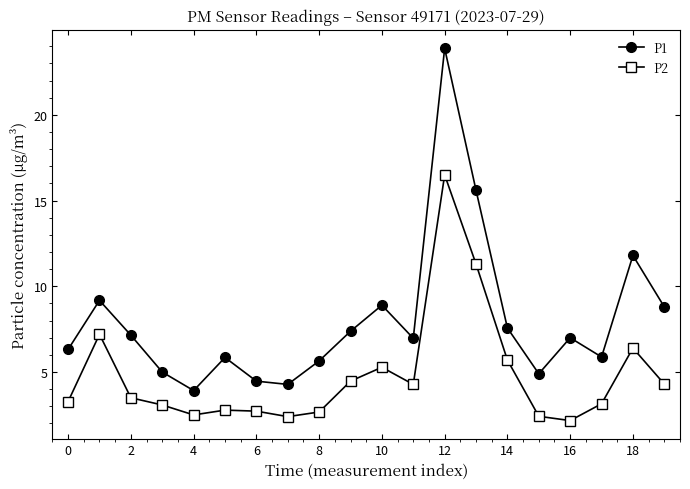

List the series in order of their overall mean, highest first.

P1, P2